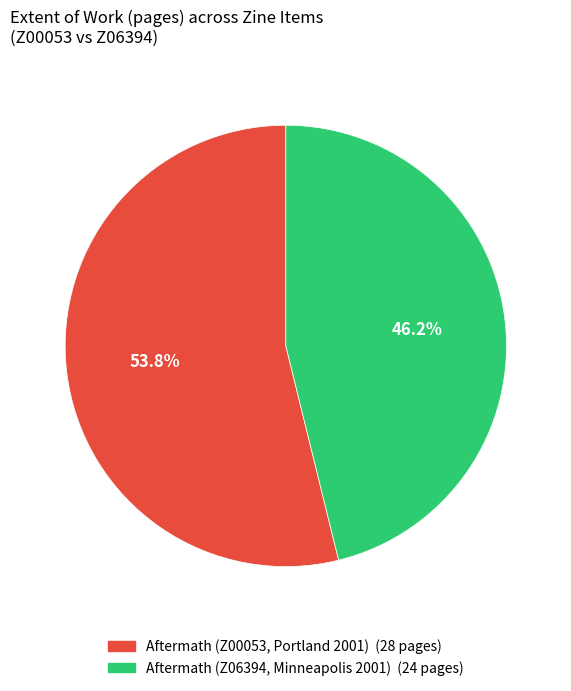

To the nearest percent, what percentage of the pie is Aftermath (Z06394, Minneapolis 2001)?

46%